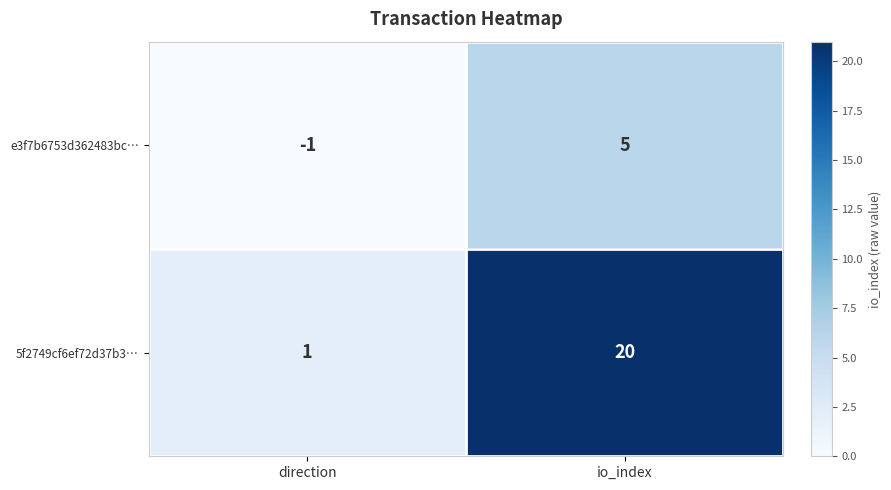

Is it true that 5f2749cf6ef72d37b3… equals 34 at io_index?

False